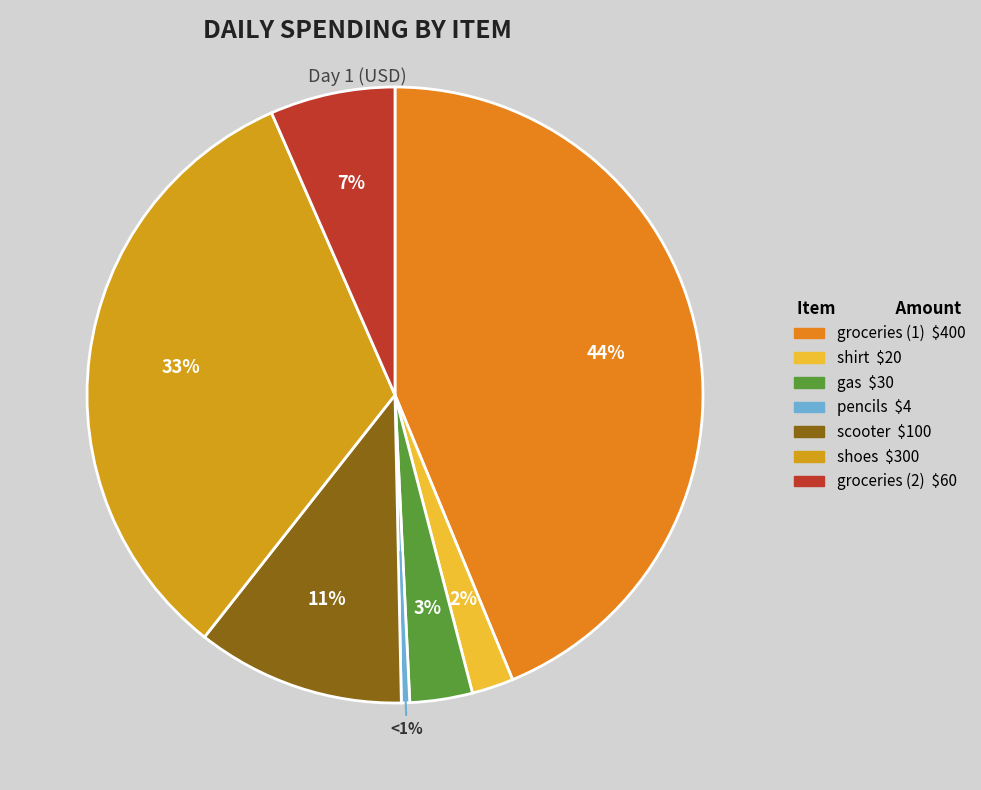

To the nearest percent, what is the difference between the largest and smallest slice percentages?

43%